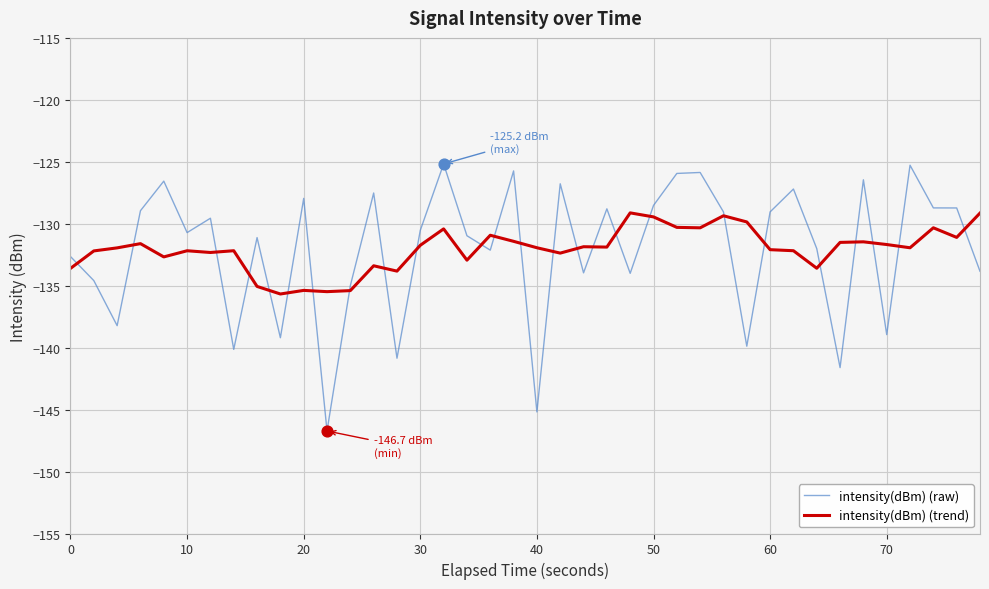

What are all the series names shown in the legend?

intensity(dBm) (raw), intensity(dBm) (trend)